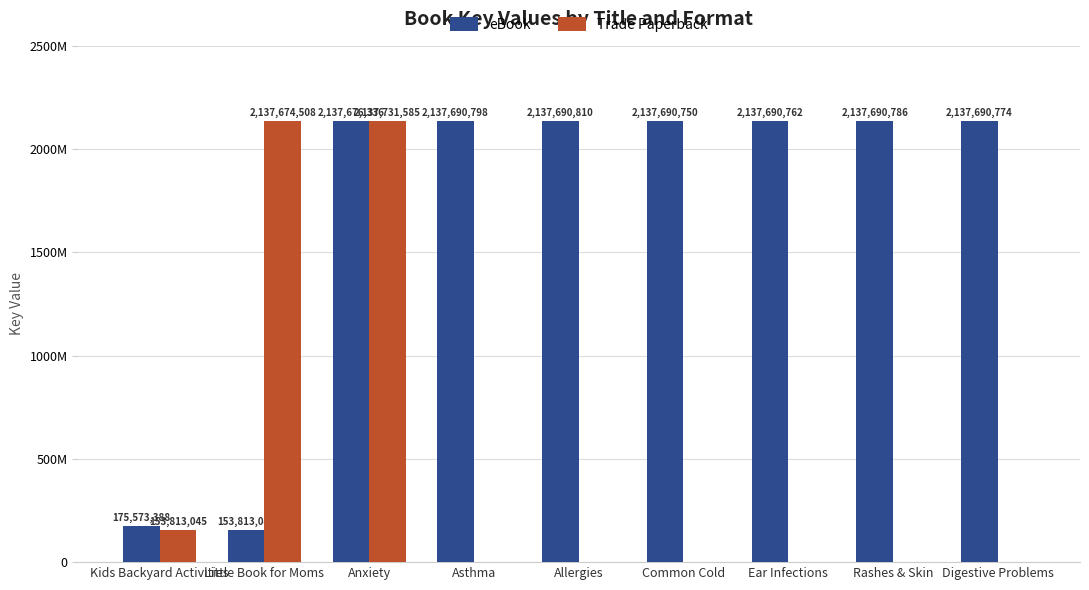

Are the bars horizontal?

No